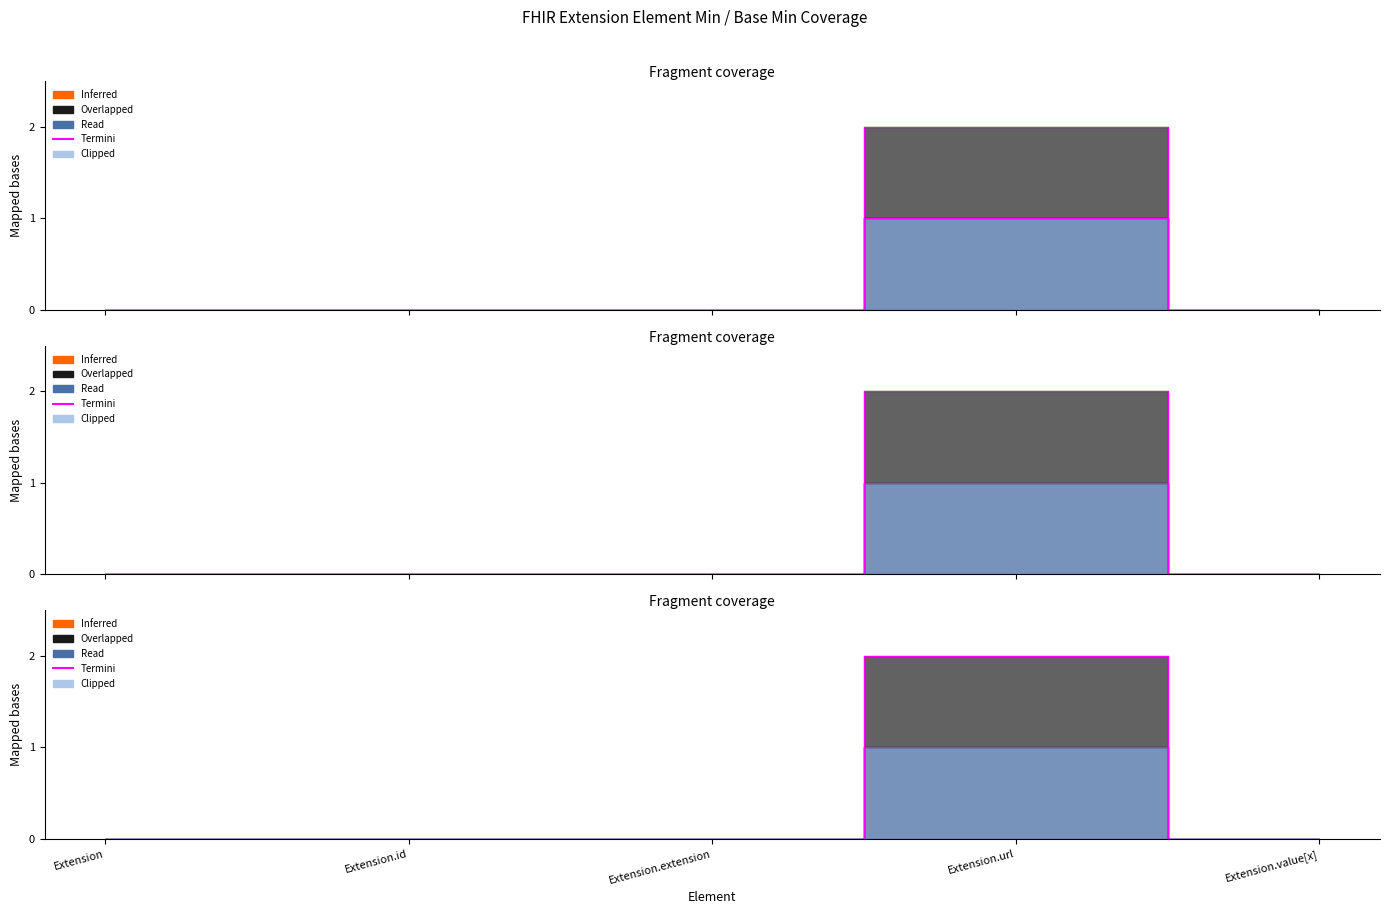

What is the label of the 3rd point from the left?

Extension.extension